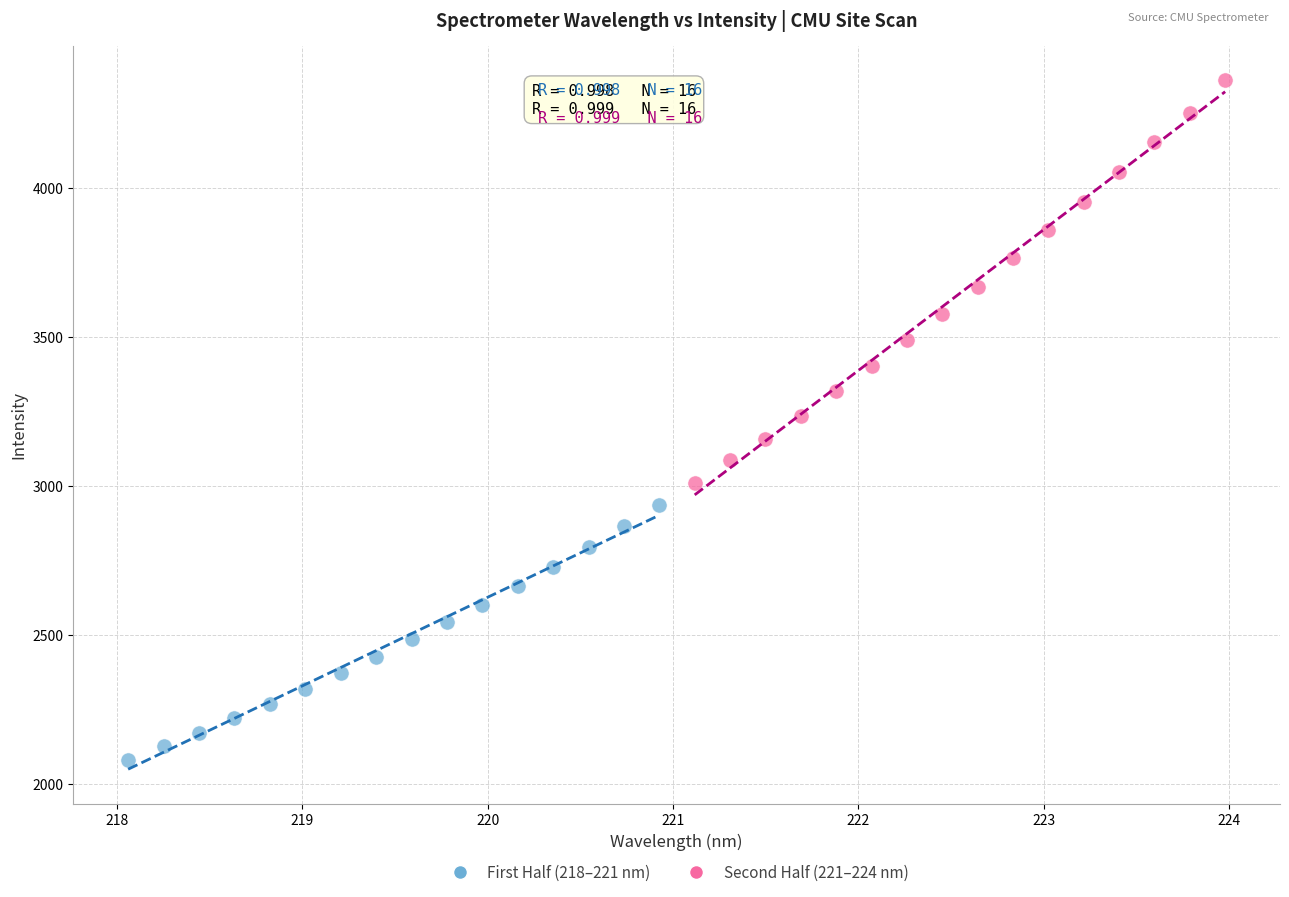

What are all the series names shown in the legend?

First Half (218–221 nm), Second Half (221–224 nm)